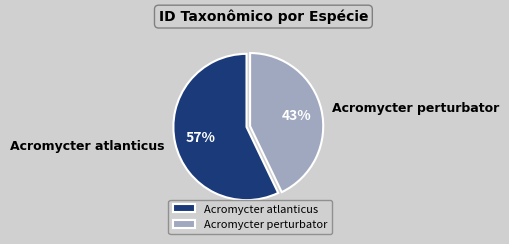

To the nearest percent, what is the difference between the Acromycter perturbator and Acromycter atlanticus slice percentages?

14%